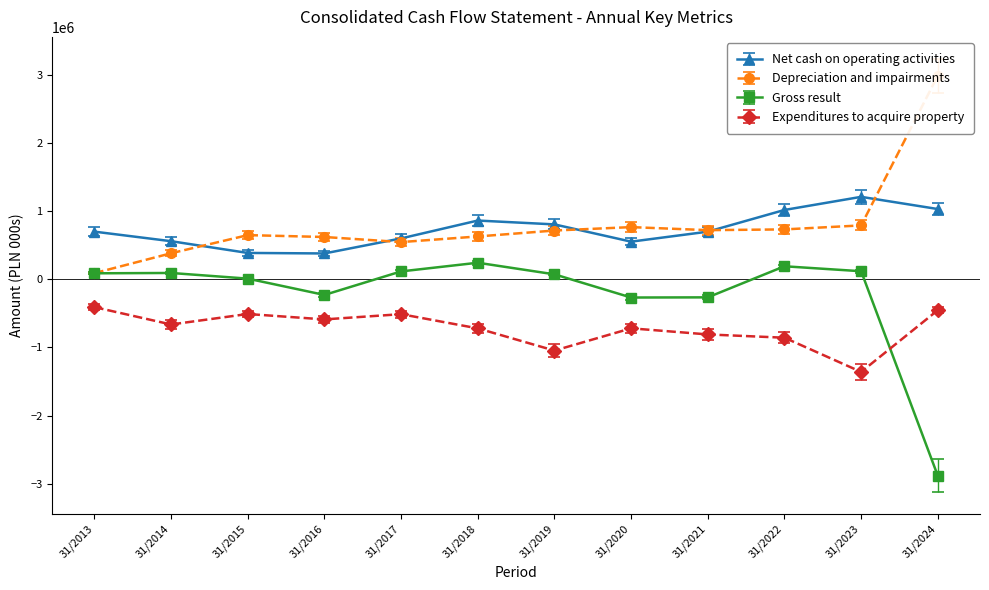

Is the value of Expenditures to acquire property at 31/2023 greater than the value of Net cash on operating activities at 31/2020?

No